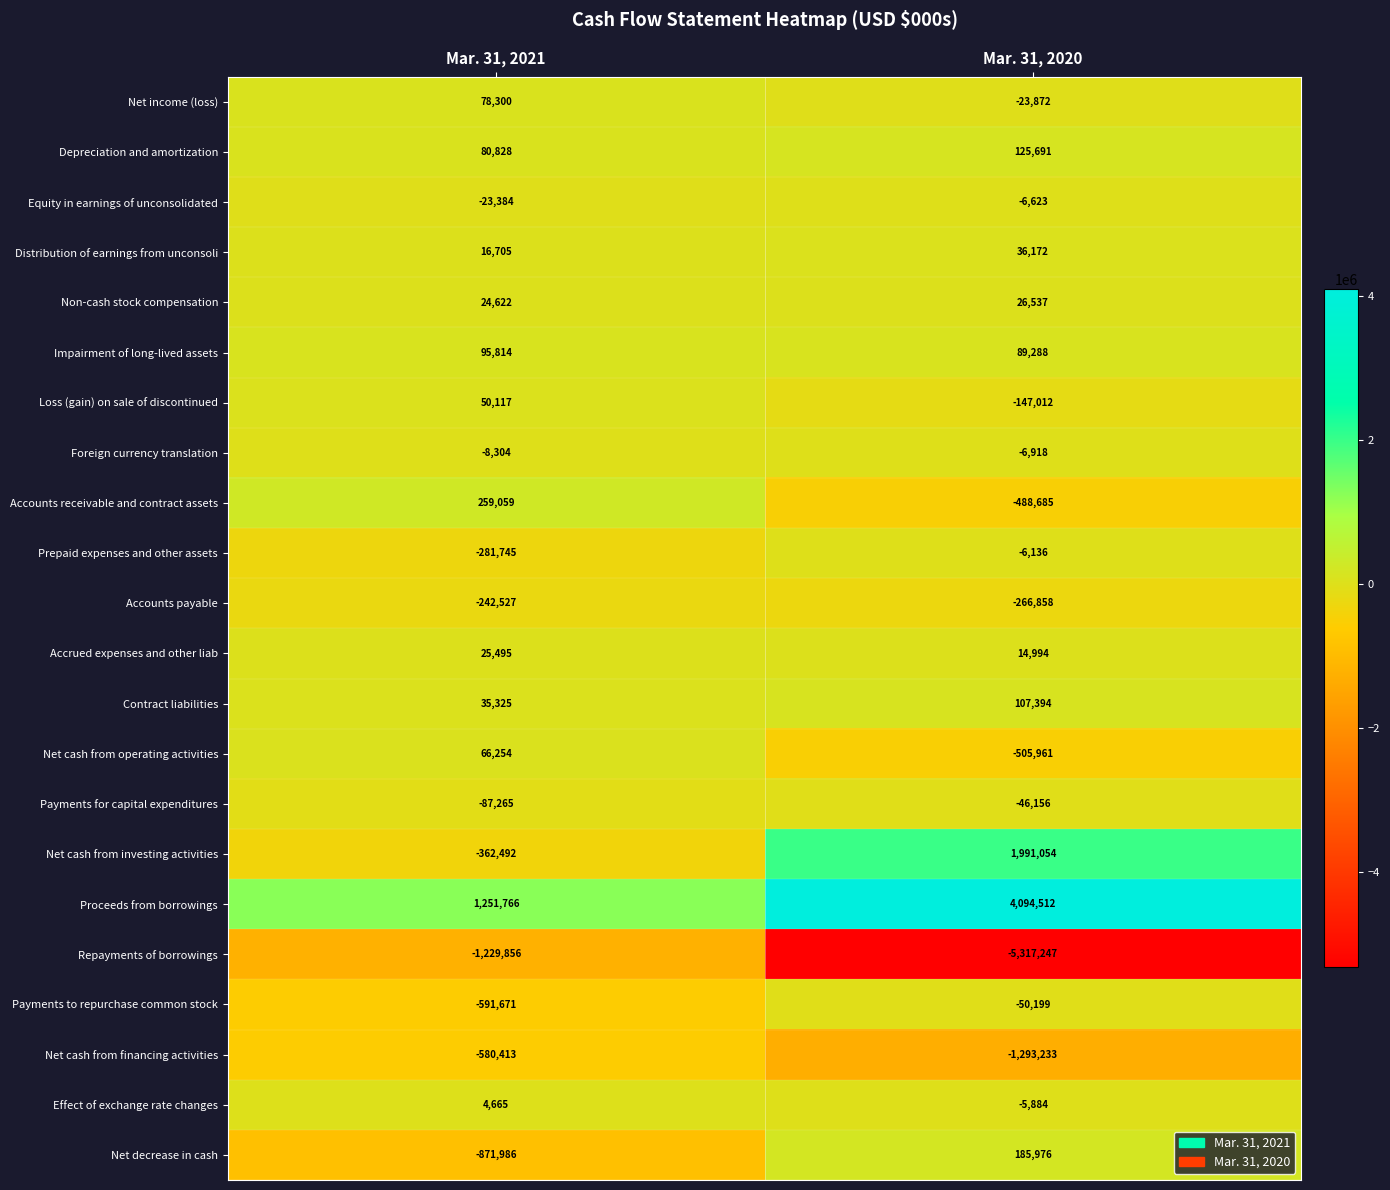

What is the sum of the Prepaid expenses and other assets values at Mar. 31, 2021 and Mar. 31, 2020?

-287881